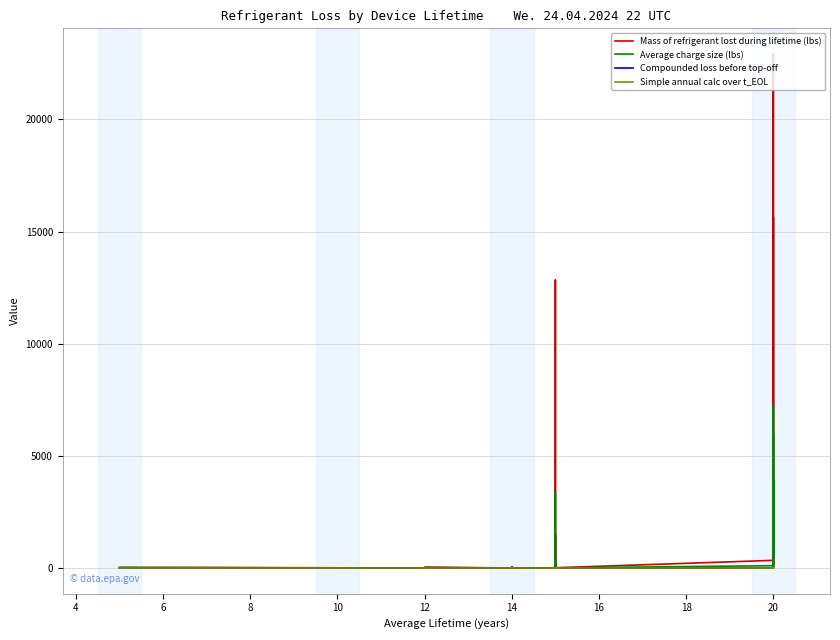

List the series in order of their peak value, highest first.

Mass of refrigerant lost during lifetime (lbs), Average charge size (lbs), Compounded loss before top-off, Simple annual calc over t_EOL